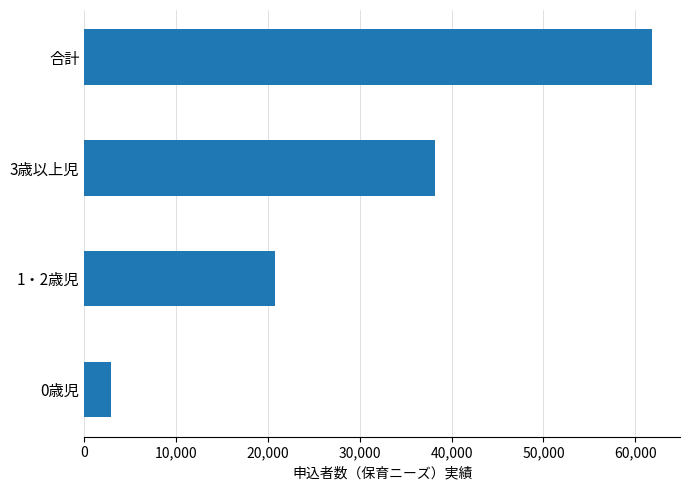

List the labels in order of value, smallest first.

0歳児, 1・2歳児, 3歳以上児, 合計